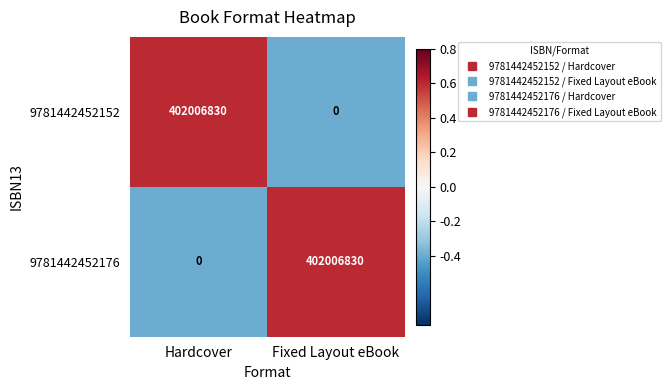

How many data points does each series have?

2